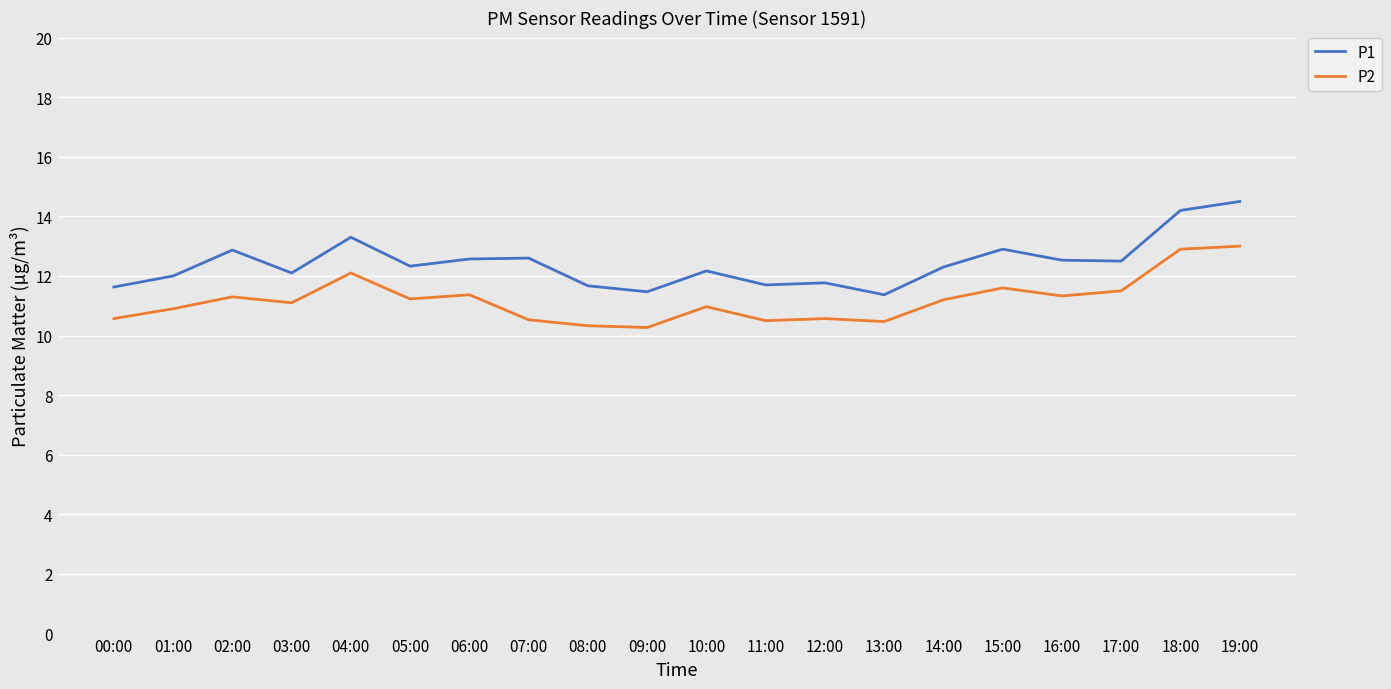

Count the number of categories in the chart.

20